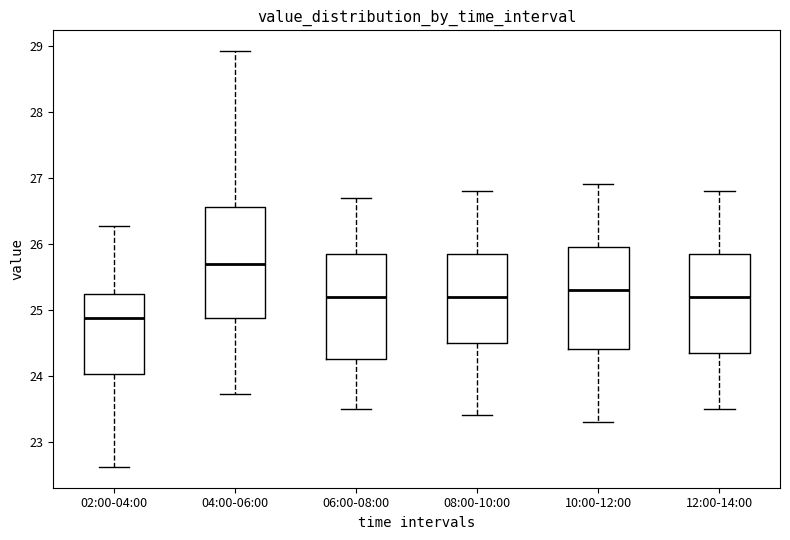

Reading left to right, transcribe this box plot: for each box, give where its median line is, the range the box spans, and where its two whiskers end, as read against the y-axis. The values are not printed on the chart, so give them approximately, as read against the axis.

02:00-04:00: median 24.9, box 24.0 to 25.2, whiskers 22.6 to 26.3
04:00-06:00: median 25.7, box 24.9 to 26.6, whiskers 23.7 to 28.9
06:00-08:00: median 25.2, box 24.3 to 25.9, whiskers 23.5 to 26.7
08:00-10:00: median 25.2, box 24.5 to 25.9, whiskers 23.4 to 26.8
10:00-12:00: median 25.3, box 24.4 to 26.0, whiskers 23.3 to 26.9
12:00-14:00: median 25.2, box 24.4 to 25.9, whiskers 23.5 to 26.8